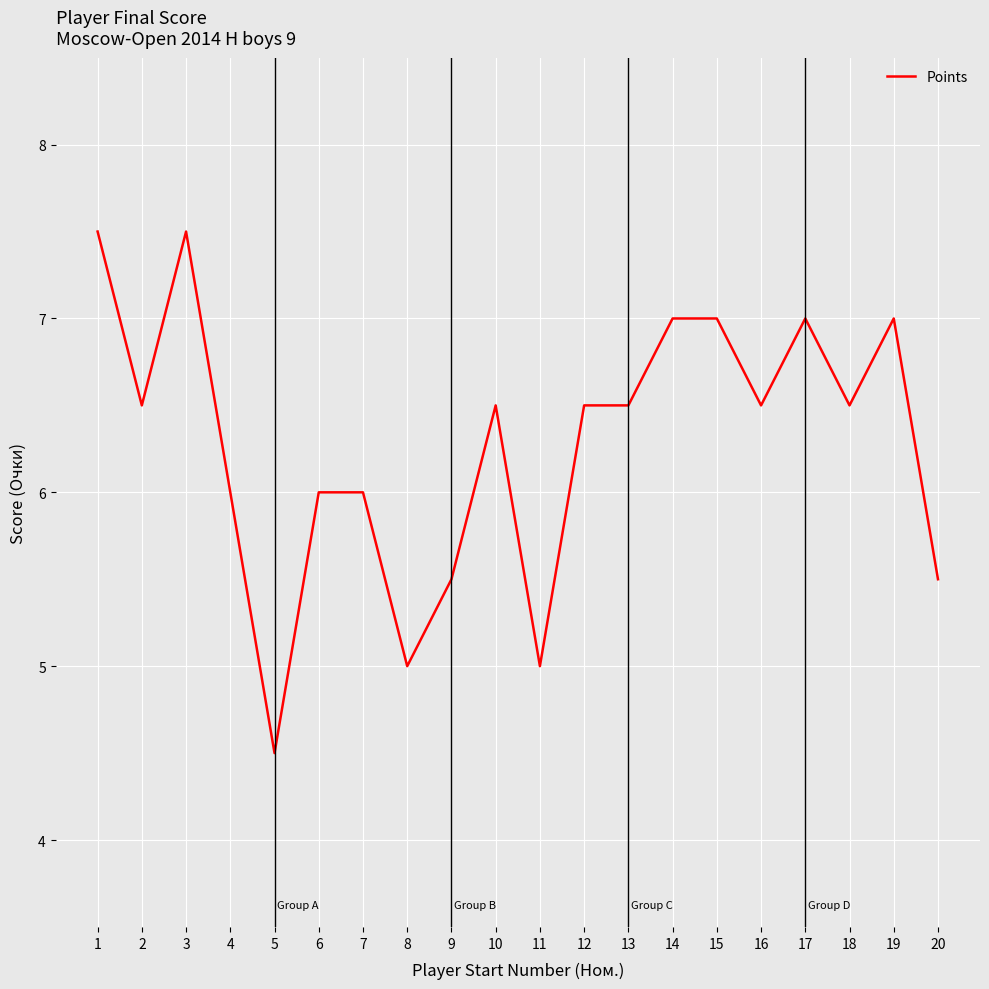

Reading right to left, what are all the values shown in this chart?

20=5.5	19=7.0	18=6.5	17=7.0	16=6.5	15=7.0	14=7.0	13=6.5	12=6.5	11=5.0	10=6.5	9=5.5	8=5.0	7=6.0	6=6.0	5=4.5	4=6.0	3=7.5	2=6.5	1=7.5